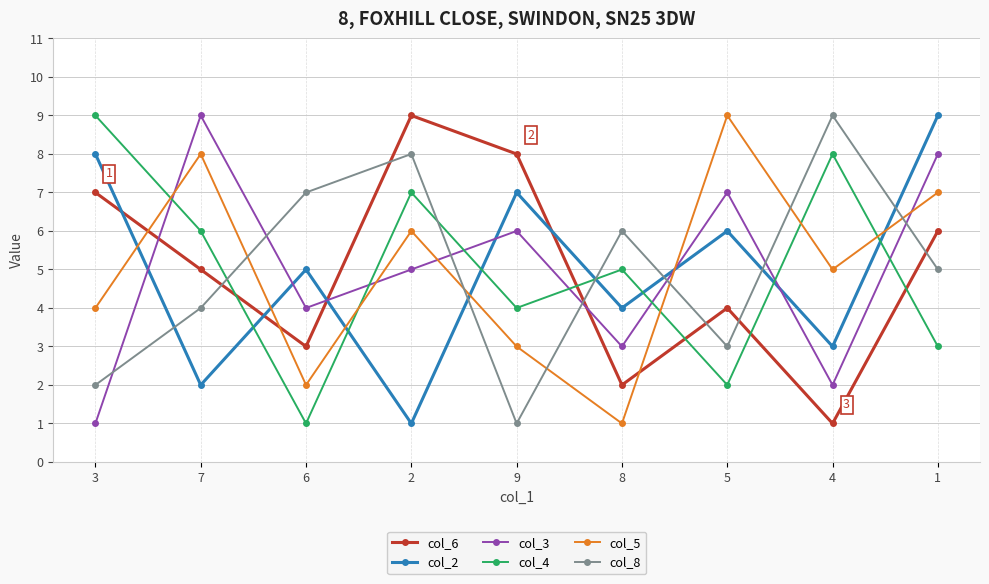

Is it true that col_5 equals 1 at 9?

False